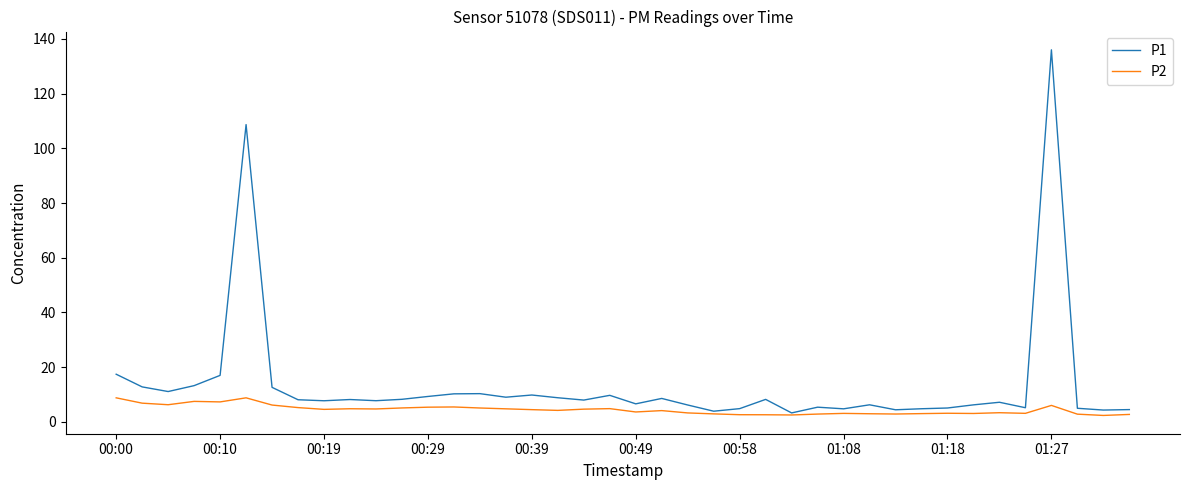

Which series has the widest spread of values?

P1